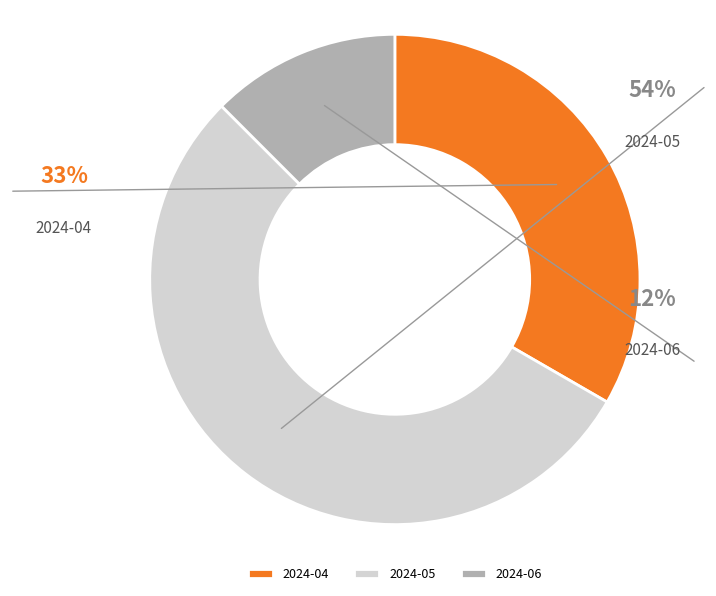

How many slices are in this pie chart?

3